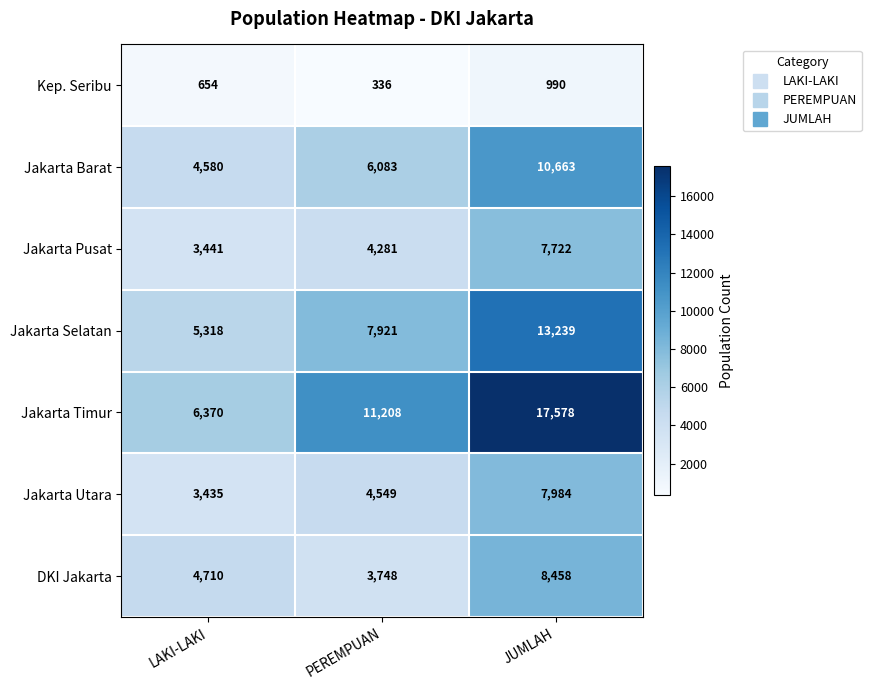

The value of Jakarta Utara at PEREMPUAN is 4549. True or false?

True